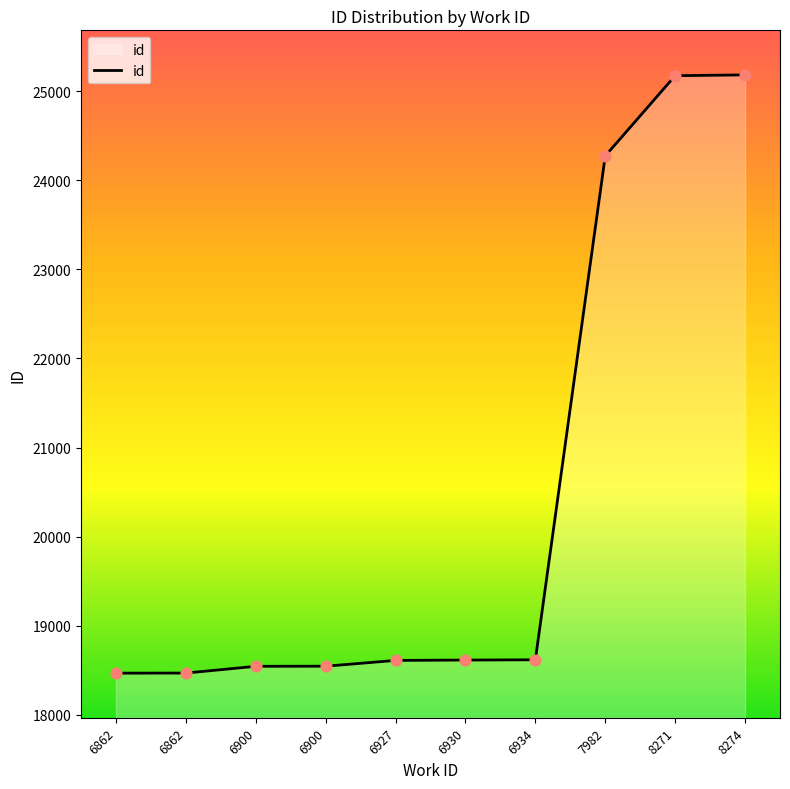

Which has a higher value, 8271 or 6900?

8271